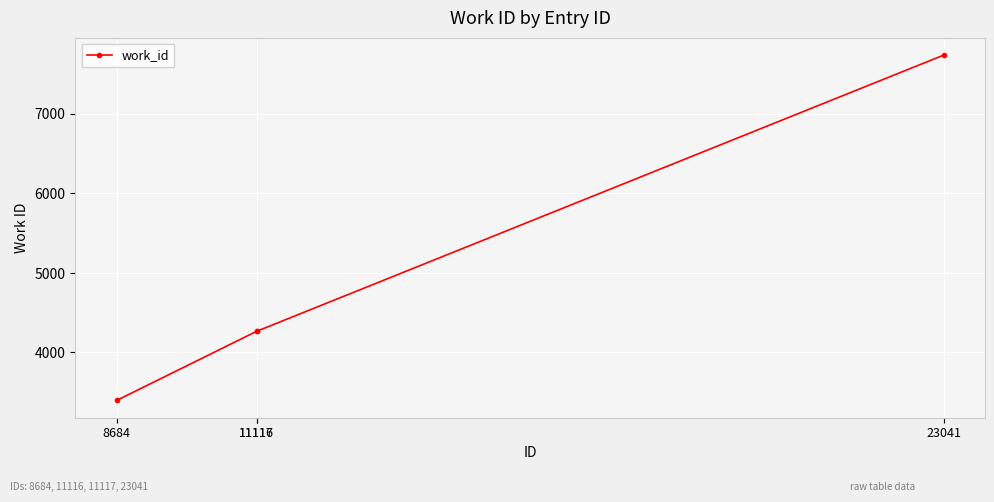

Reading right to left, transcribe all the data shown in this chart.

7740	4267	4267	3397